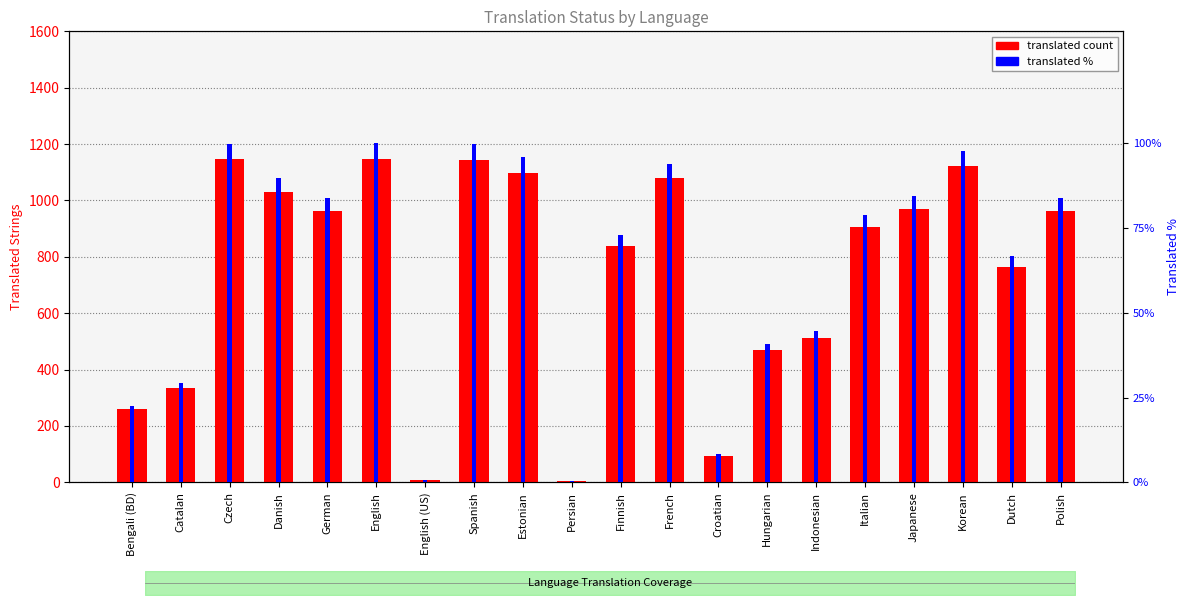

What is the difference between the maximum and minimum values in the translated % series?

99.5